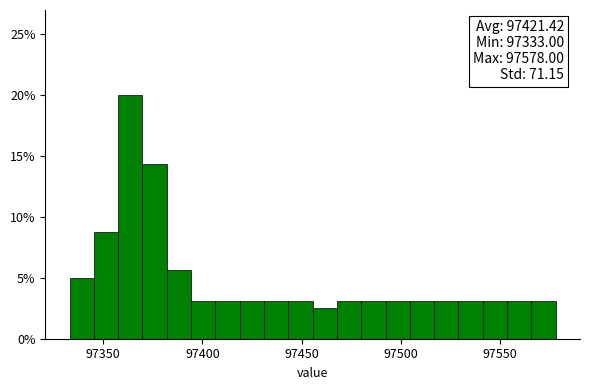

Read against the x-axis, roughly where is the centre of the tallest bar?

97365